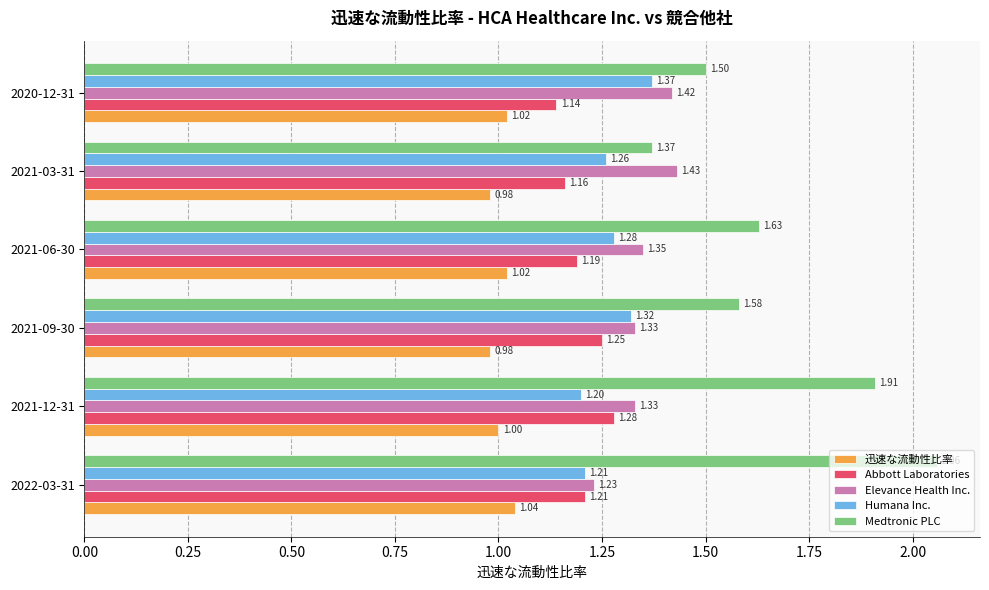

At how many categories does at least one series exceed 1?

6